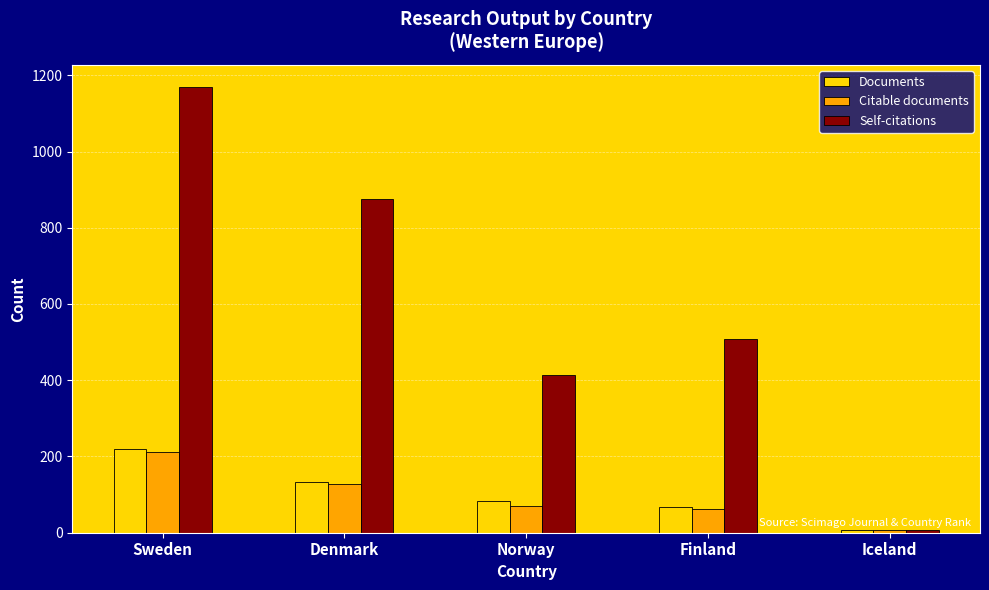

How many data points in Self-citations are less than 508?

2